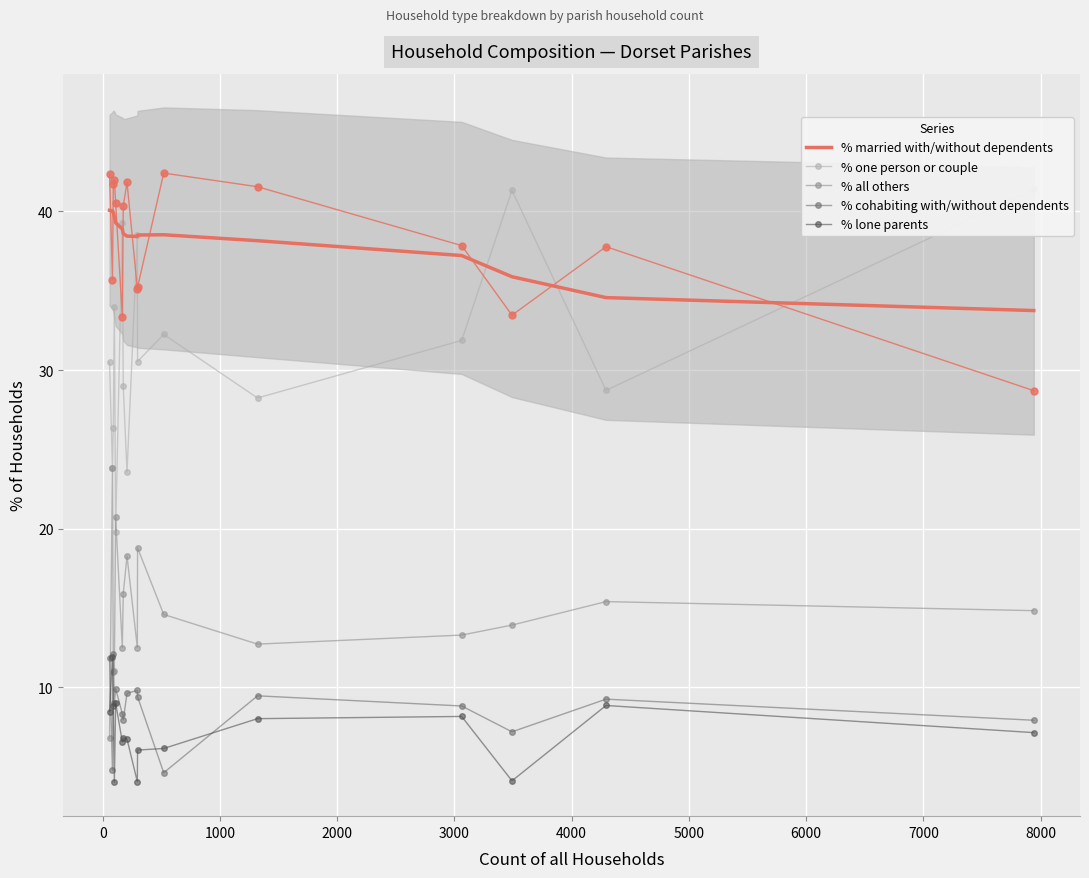

True or false: % all others and % lone parents cross at least once.

True